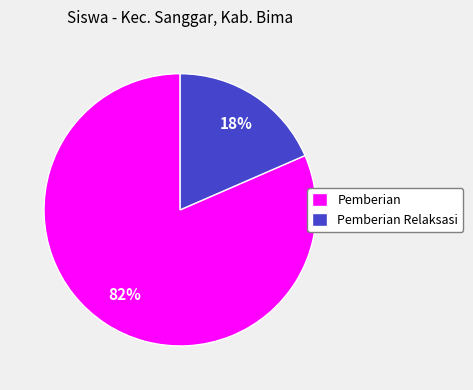

Is the sum of Pemberian and Pemberian Relaksasi greater than half?

Yes